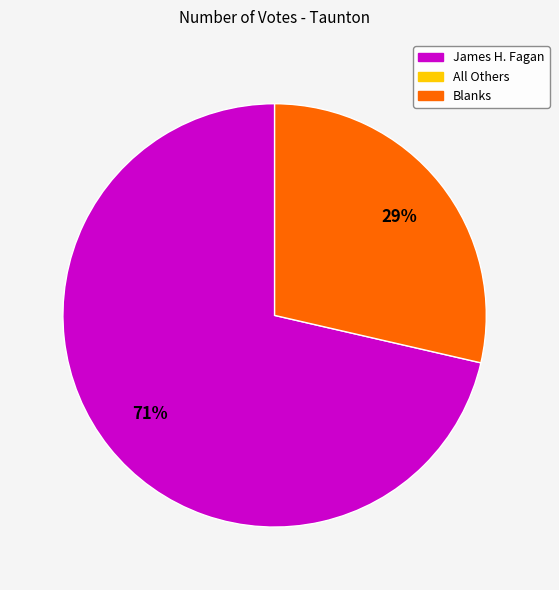

To the nearest percent, what is the average slice percentage?

50%